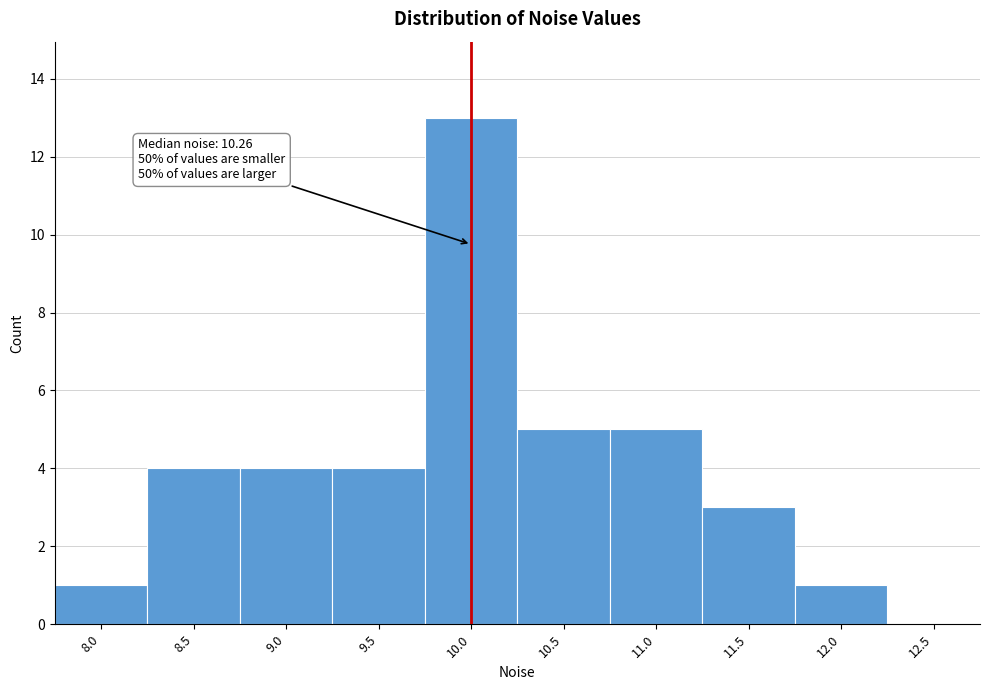

Reading left to right, extract all data points from this chart.

8.0=1	8.5=4	9.0=4	9.5=4	10.0=13	10.5=5	11.0=5	11.5=3	12.0=1	12.5=0